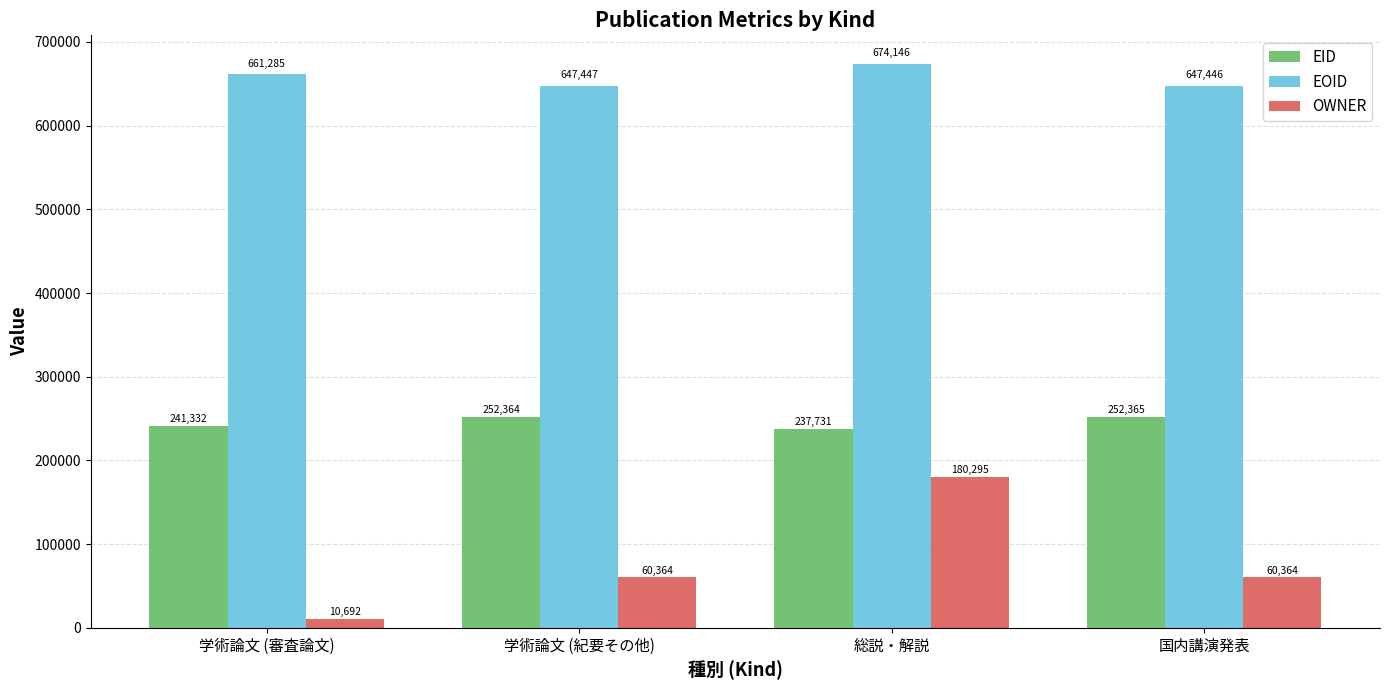

How many groups of bars are there?

4